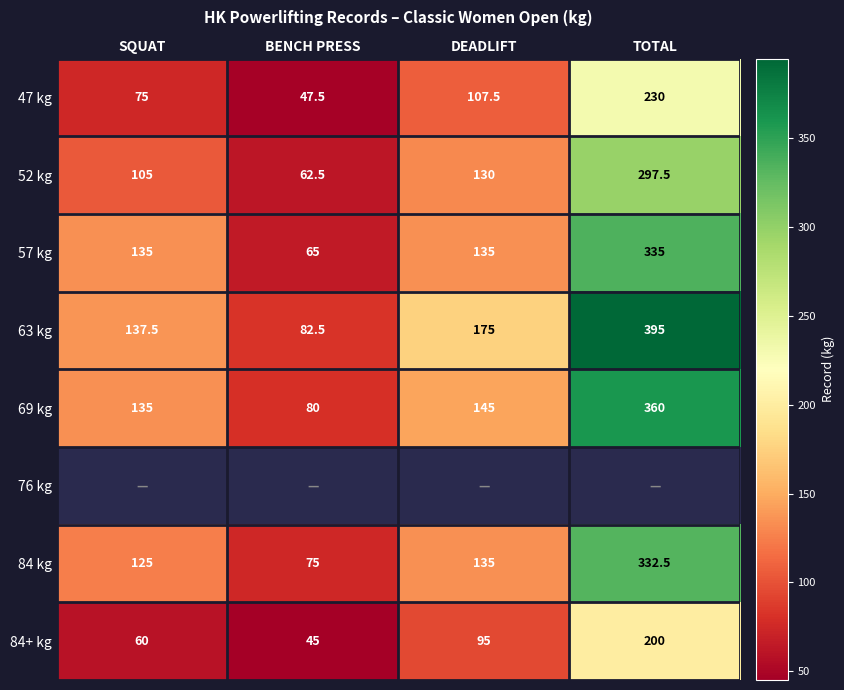

True or false: 84+ kg has a value of 25.5 at DEADLIFT.

False